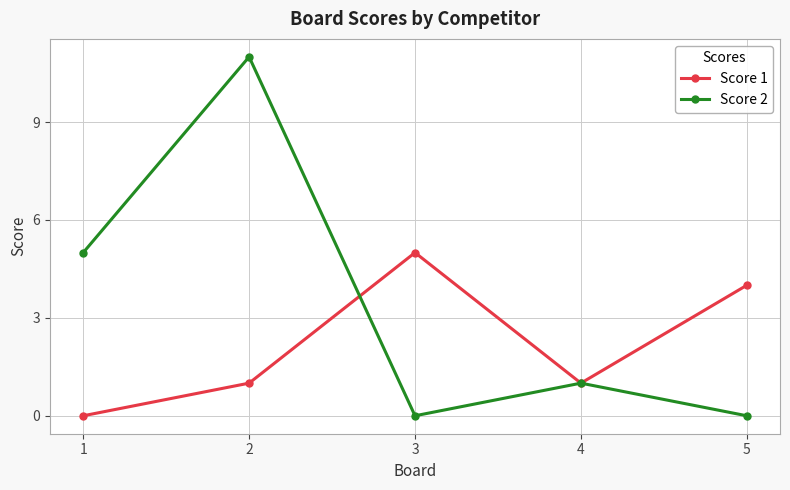

How many lines are shown in the chart?

2